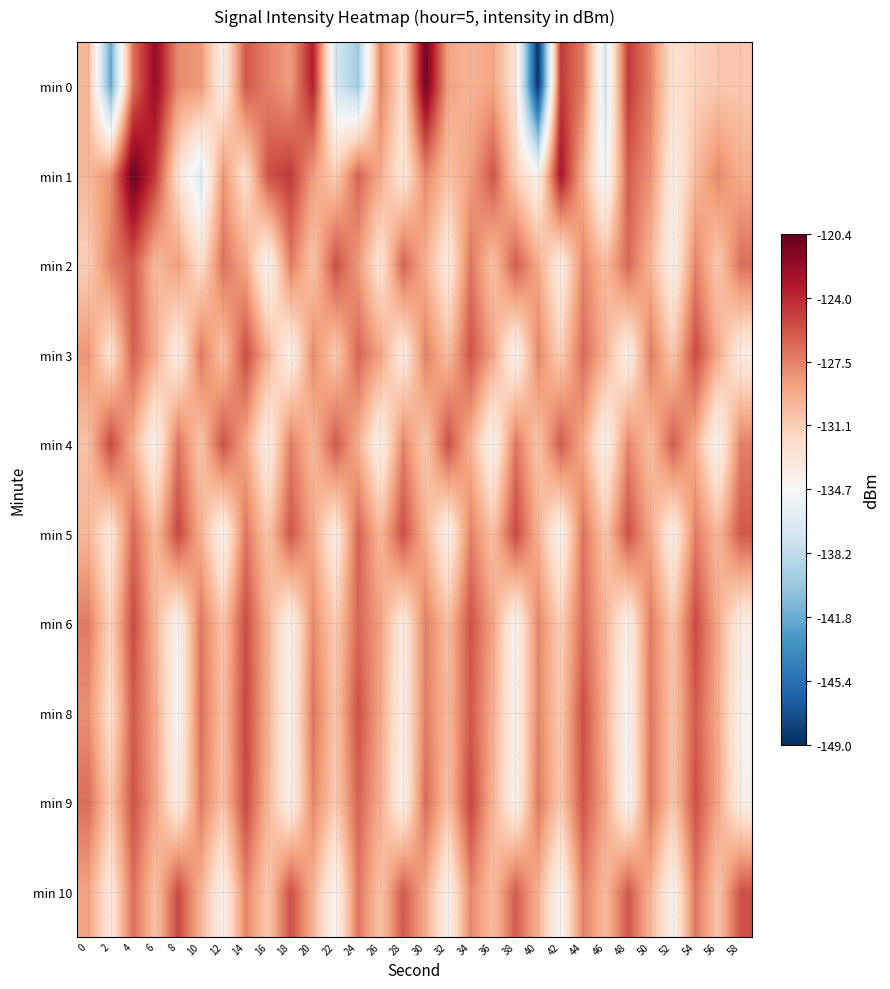

Which series has the largest range (max minus min)?

min 0